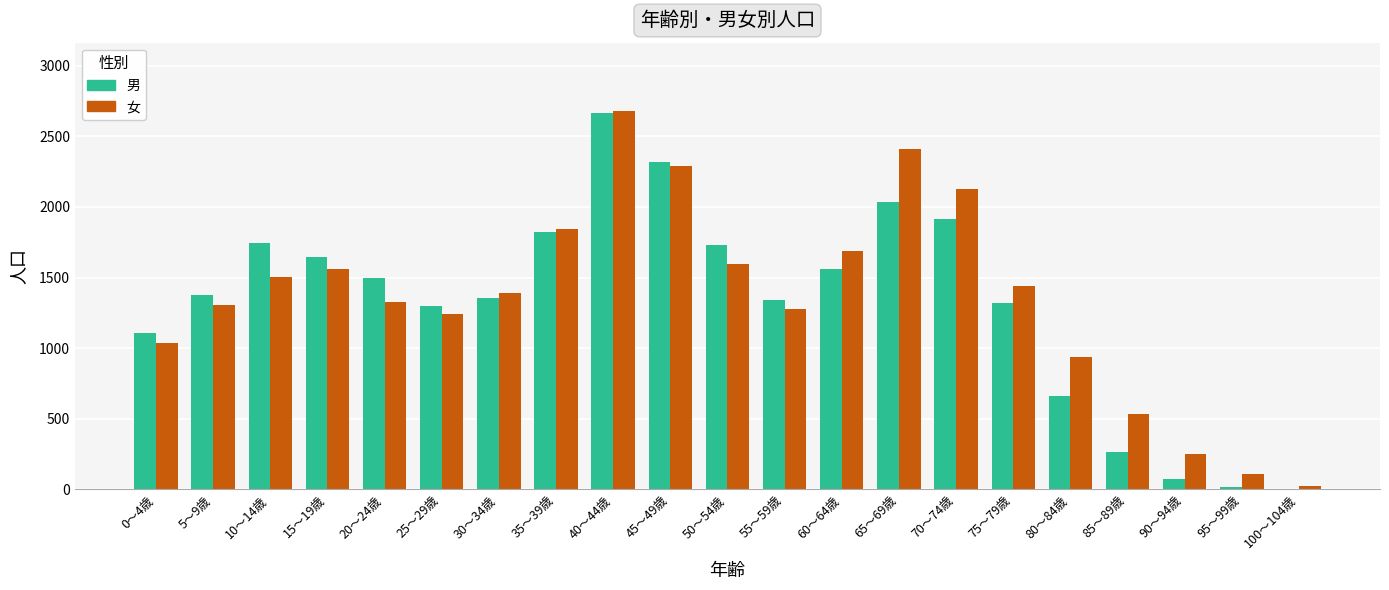

Is the value of 男 at 70～74歳 greater than the value of 女 at 15～19歳?

Yes